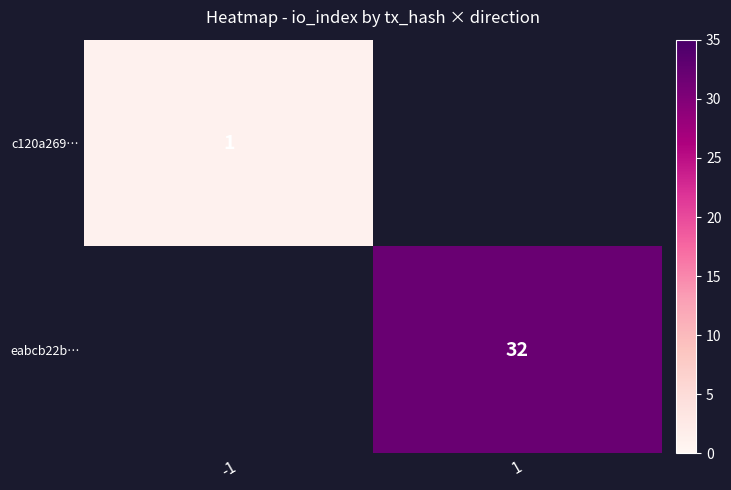

The value of c120a269… at -1 is 1. True or false?

True